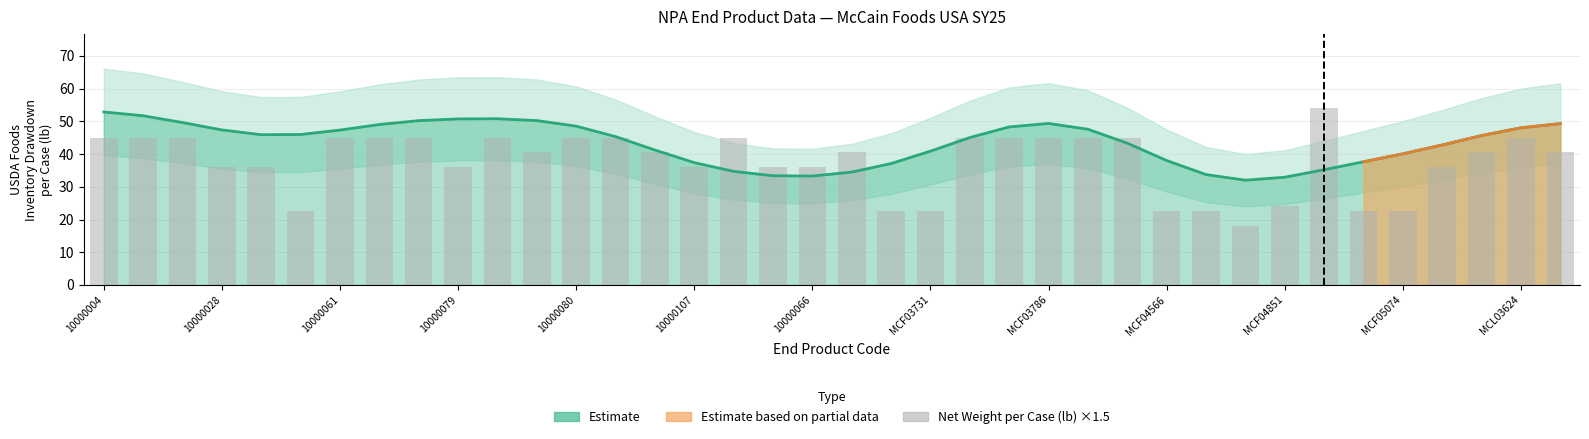

What is the label of the 7th bar from the right?

31